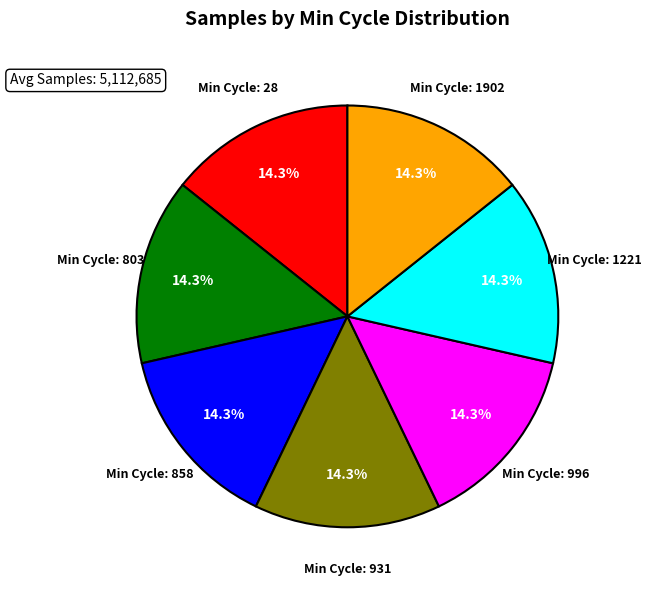

How much of the chart is everything except Min Cycle: 858?

85.7%